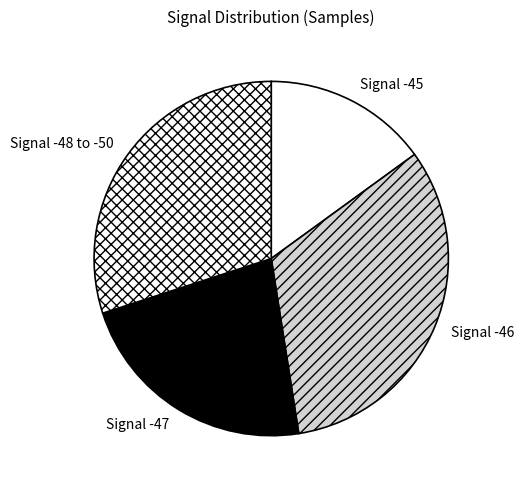

Combined, do Signal -47 and Signal -48 to -50 account for over 50%?

Yes